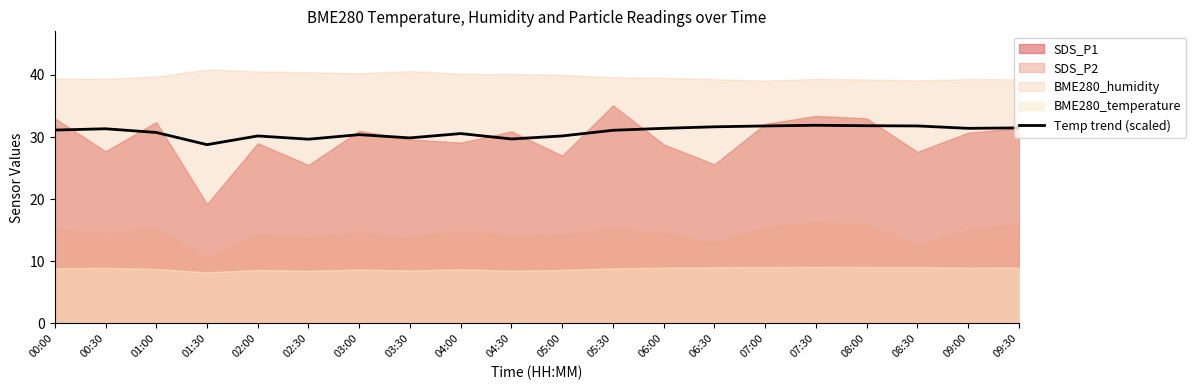

Reading left to right, extract all data points from this chart.

00:00=31.1	00:30=31.3	01:00=30.7	01:30=28.8	02:00=30.2	02:30=29.6	03:00=30.4	03:30=29.9	04:00=30.6	04:30=29.7	05:00=30.2	05:30=31.1	06:00=31.4	06:30=31.6	07:00=31.8	07:30=31.9	08:00=31.8	08:30=31.8	09:00=31.4	09:30=31.5